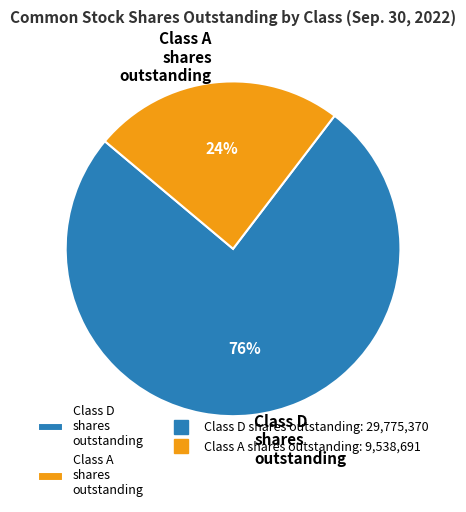

What is the smallest slice in the pie chart?

Class A shares outstanding